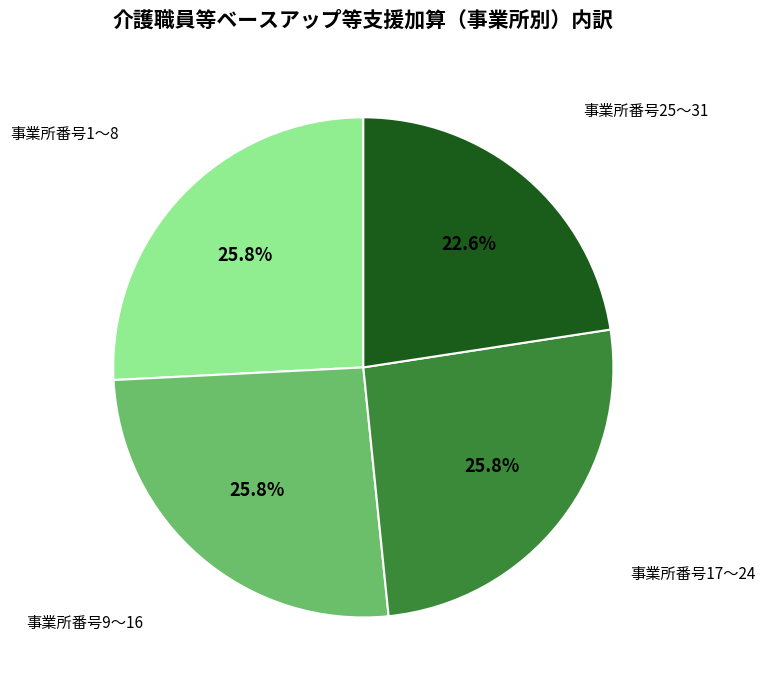

To the nearest percent, what is the difference between the largest and smallest slice percentages?

3%